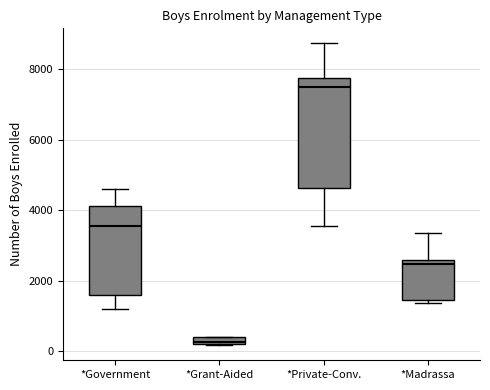

Which box has the highest median line?

*Private-Conv.